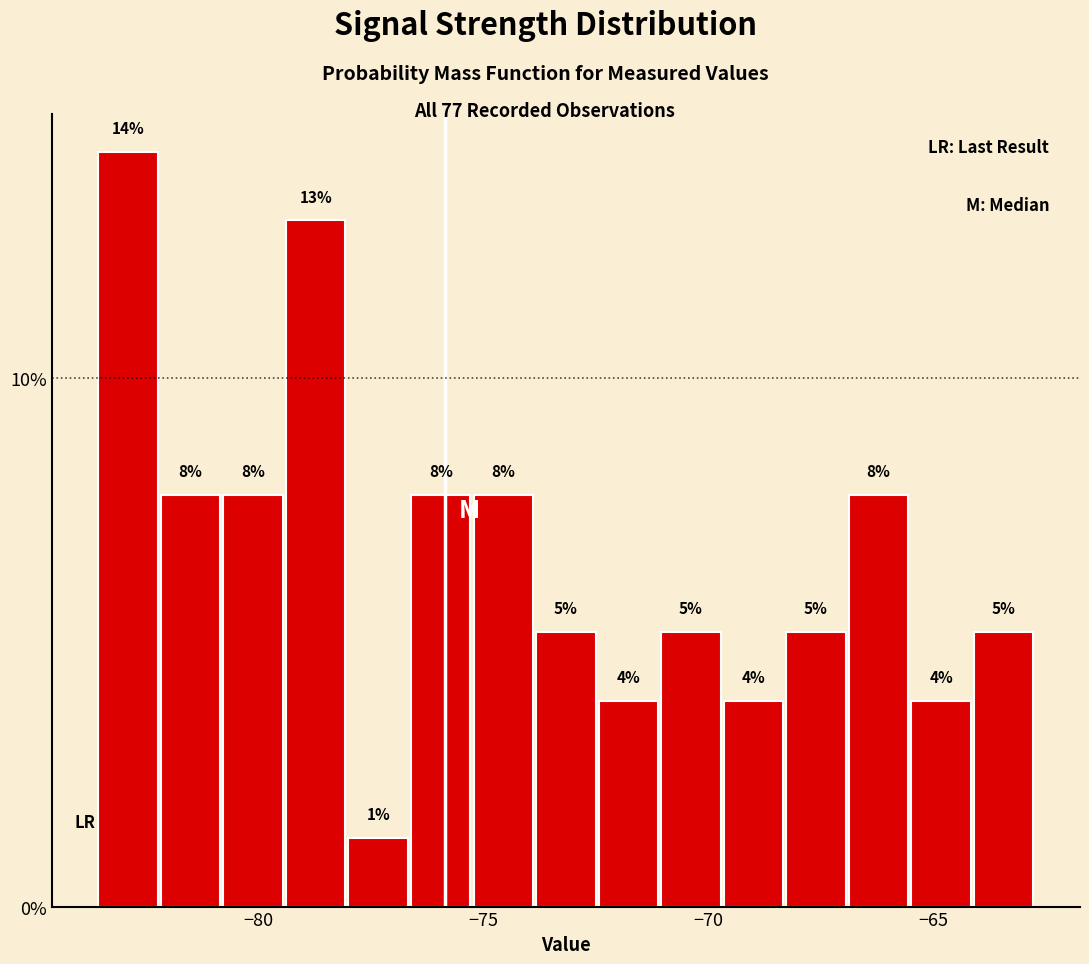

Around what value on the x-axis is the tallest bar? Give the approximate position of its centre, as read against the axis.

-83.0